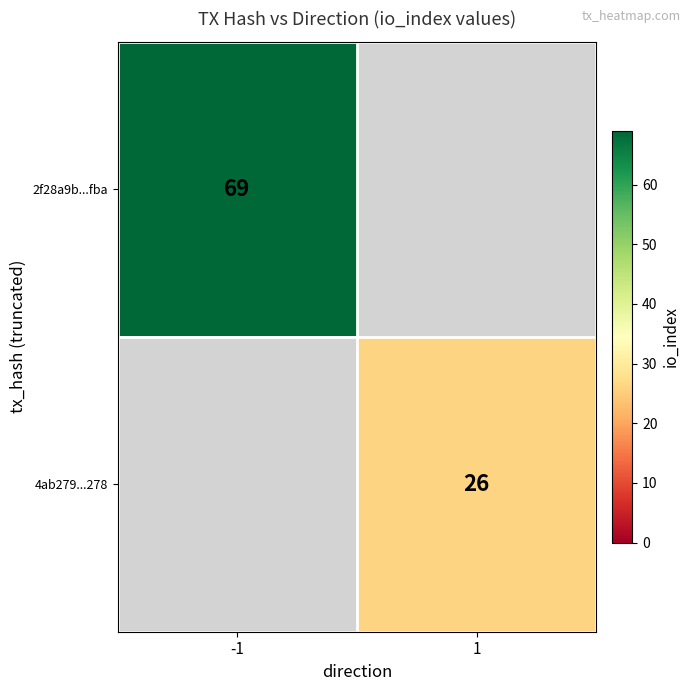

Is it true that 2f28a9b...fba equals 96 at -1?

False